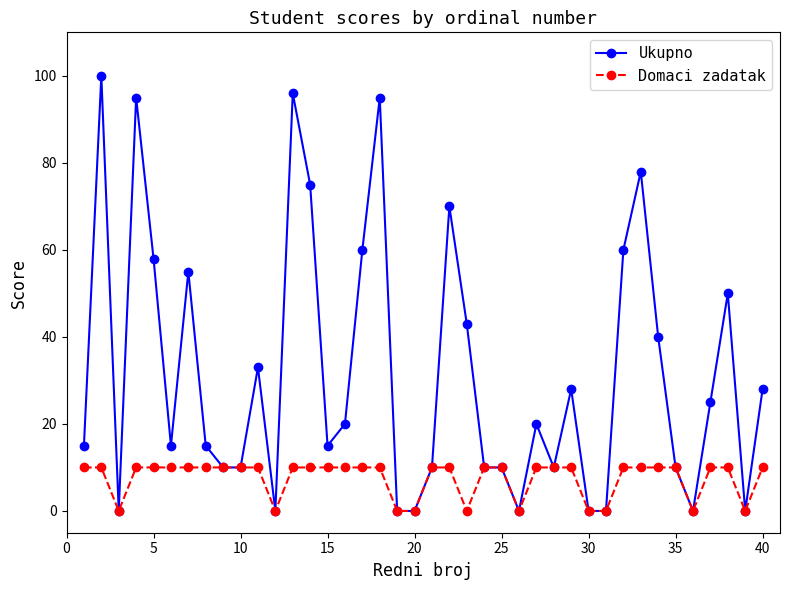

List the series in order of their peak value, lowest first.

Domaci zadatak, Ukupno